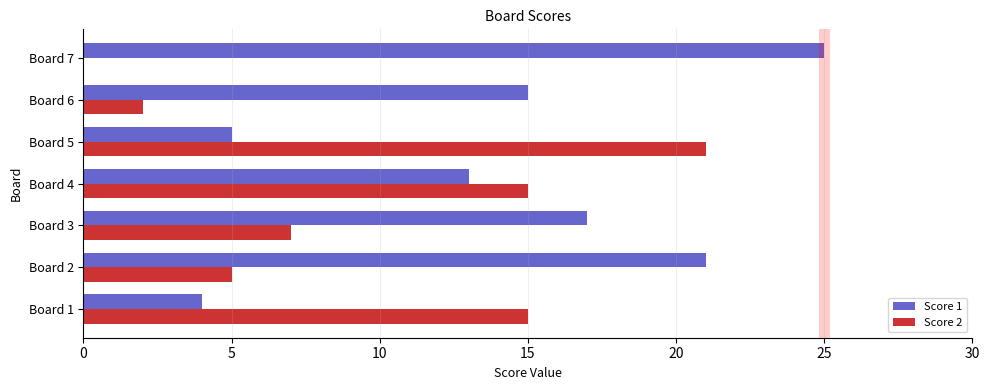

What is the sum of the Score 1 values at Board 3 and Board 1?

21